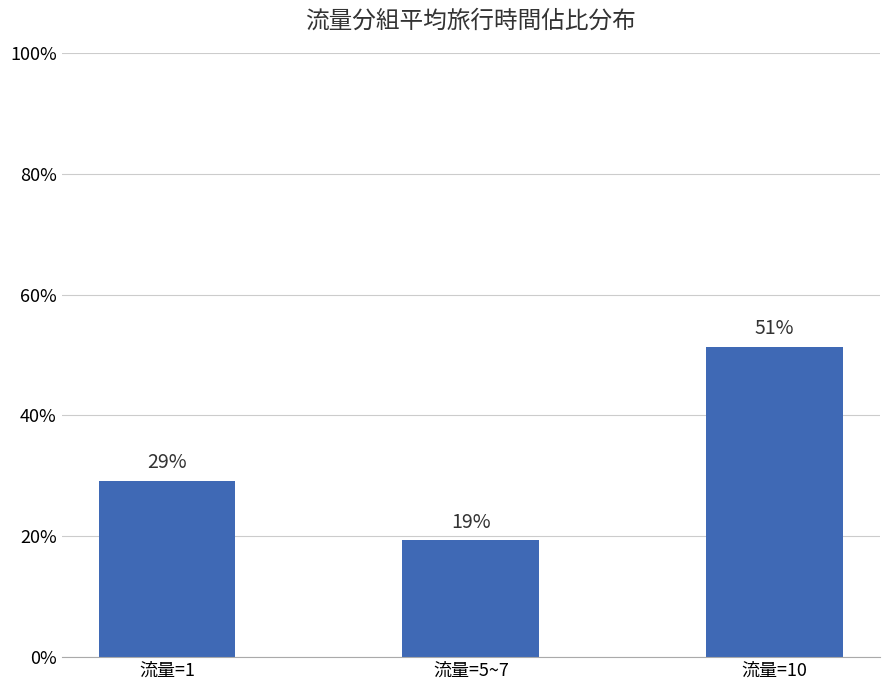

List the labels in order of value, largest first.

流量=10, 流量=1, 流量=5~7